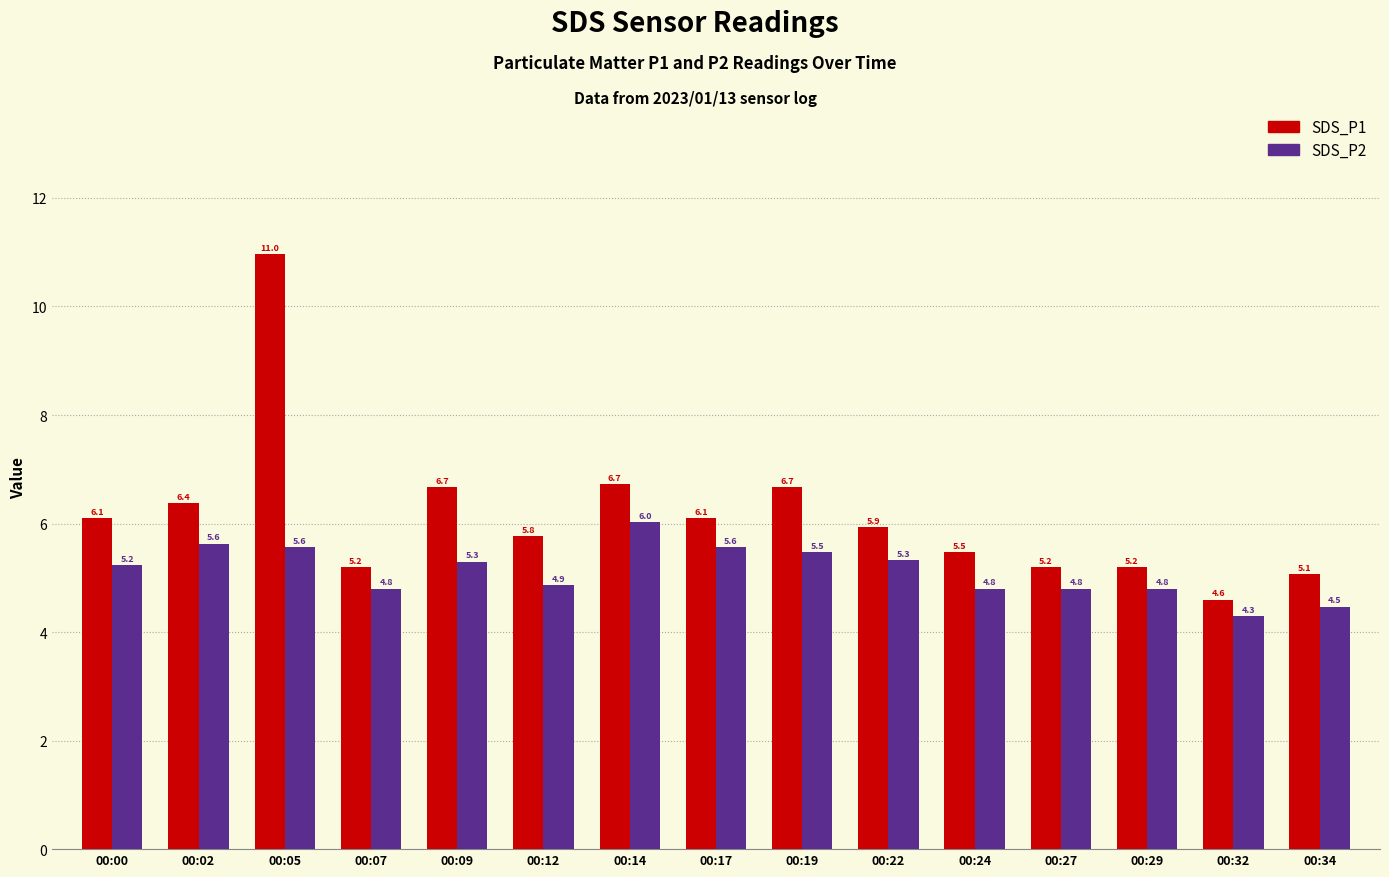

Reading left to right, transcribe all the data shown in this chart.

SDS_P1: 6.1	6.4	11.0	5.2	6.7	5.8	6.7	6.1	6.7	5.9	5.5	5.2	5.2	4.6	5.1
SDS_P2: 5.2	5.6	5.6	4.8	5.3	4.9	6.0	5.6	5.5	5.3	4.8	4.8	4.8	4.3	4.5